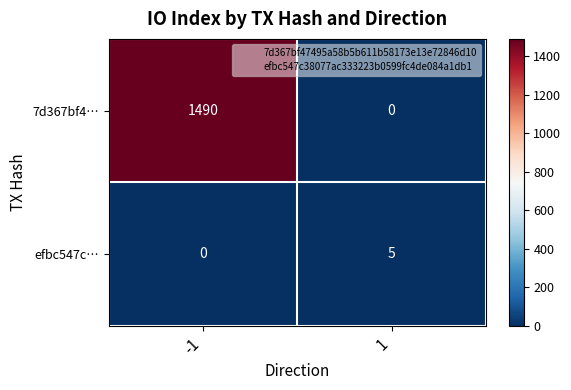

At how many categories does at least one series exceed 915?

1